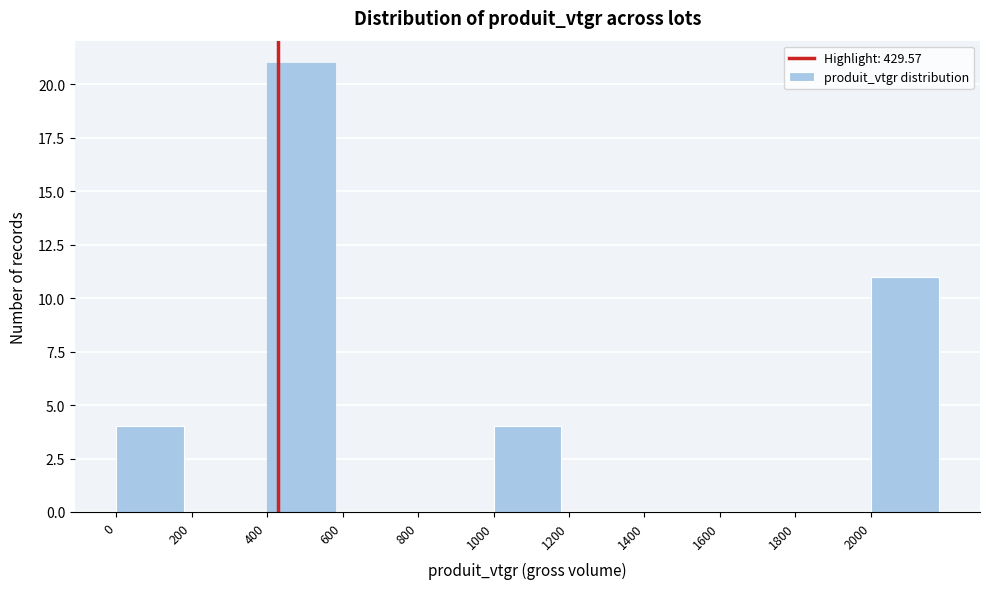

Reading left to right, transcribe this chart: for each bar, give the range it covers on the x-axis and its height. The values are not printed on the chart, so give them approximately, as read against the axis.

0 to 200: 4
200 to 400: 0
400 to 600: 21
600 to 800: 0
800 to 1000: 0
1000 to 1200: 4
1200 to 1400: 0
1400 to 1600: 0
1600 to 1800: 0
1800 to 2000: 0
2000 to 2200: 11